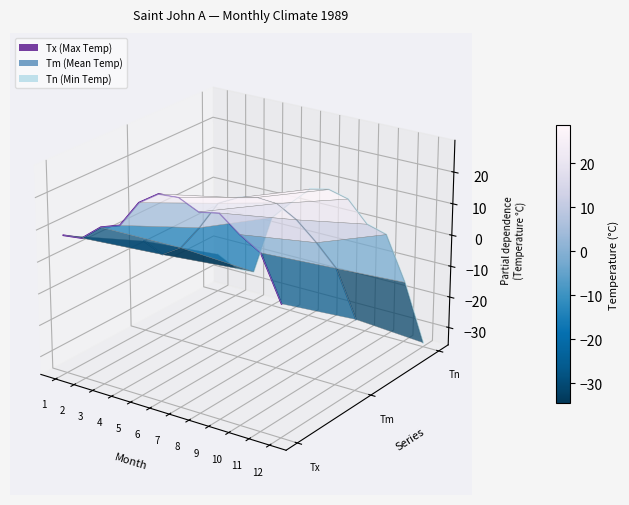

Which series ends up on top after the final intersection of Tm (Mean Temp) and Tx (Max Temp)?

Tx (Max Temp)